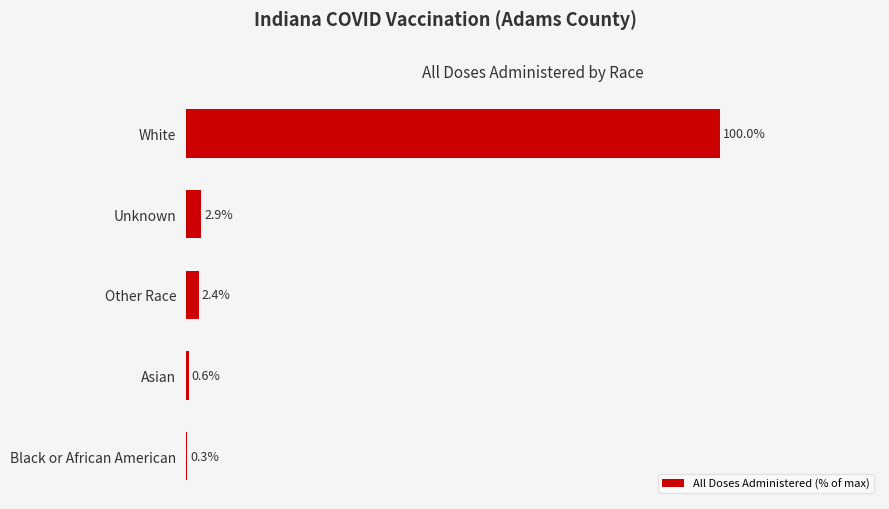

Which category has the highest value across all series?

White